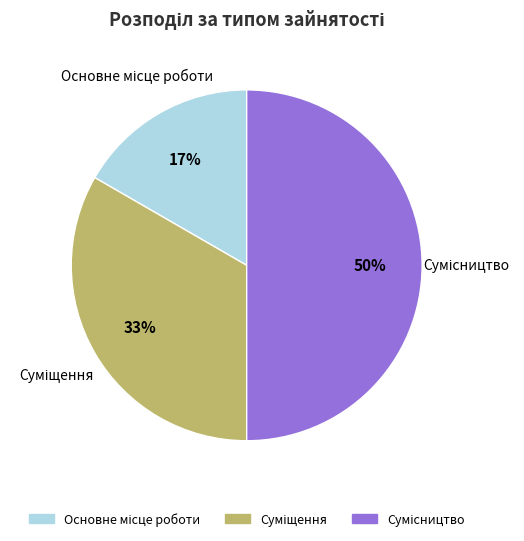

To the nearest percent, what is the average slice percentage?

33%